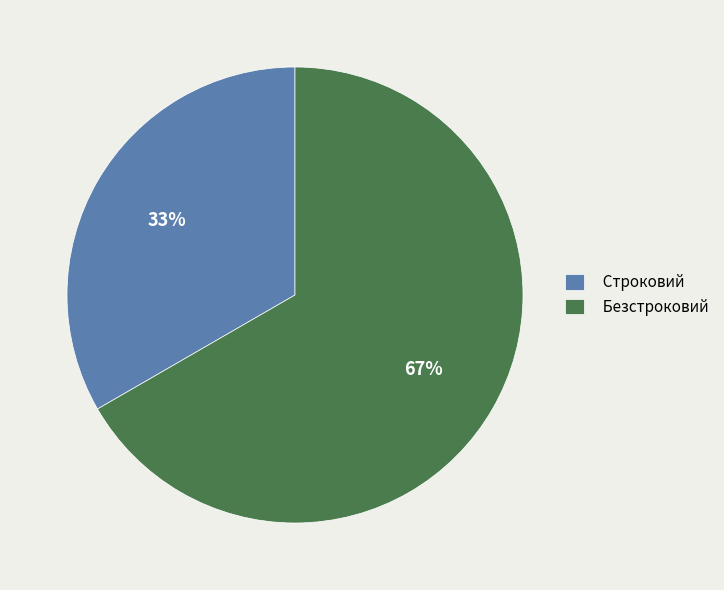

To the nearest percent, what is the combined percentage of Строковий and Безстроковий?

100%